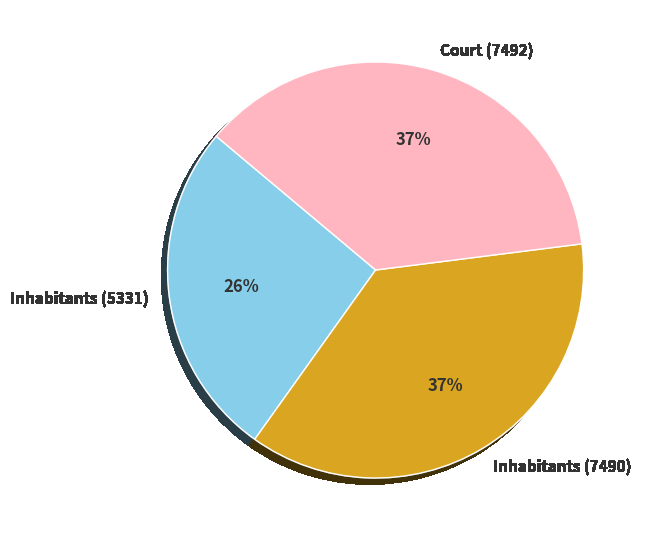

What is the ratio of the value at Inhabitants (5331) to the value at Inhabitants (7490)?

0.7